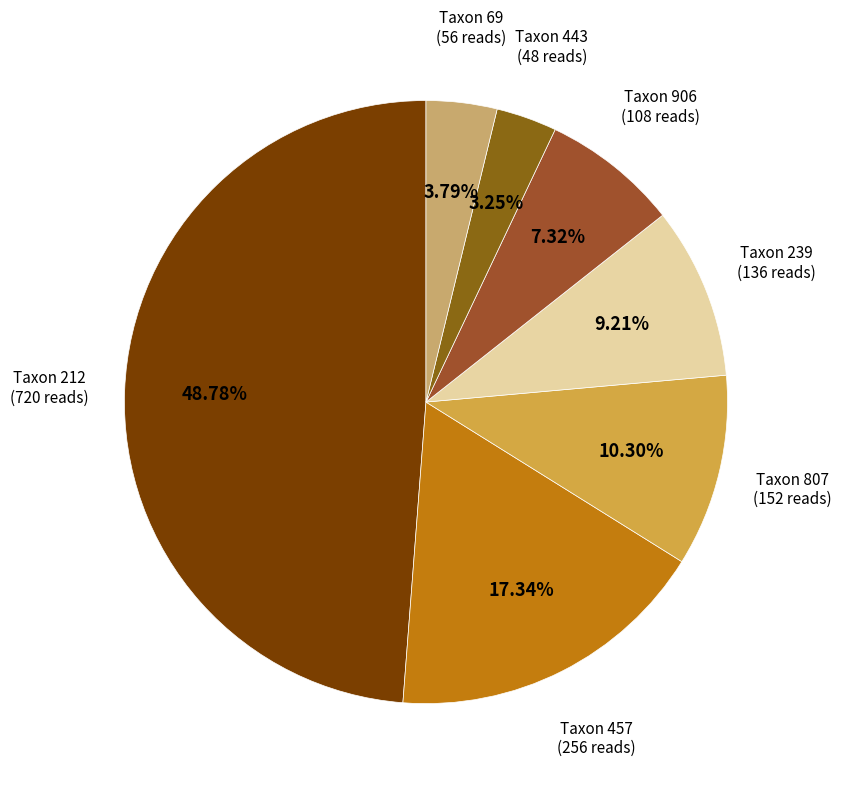

Does Taxon 239 account for over 50% of the chart?

No